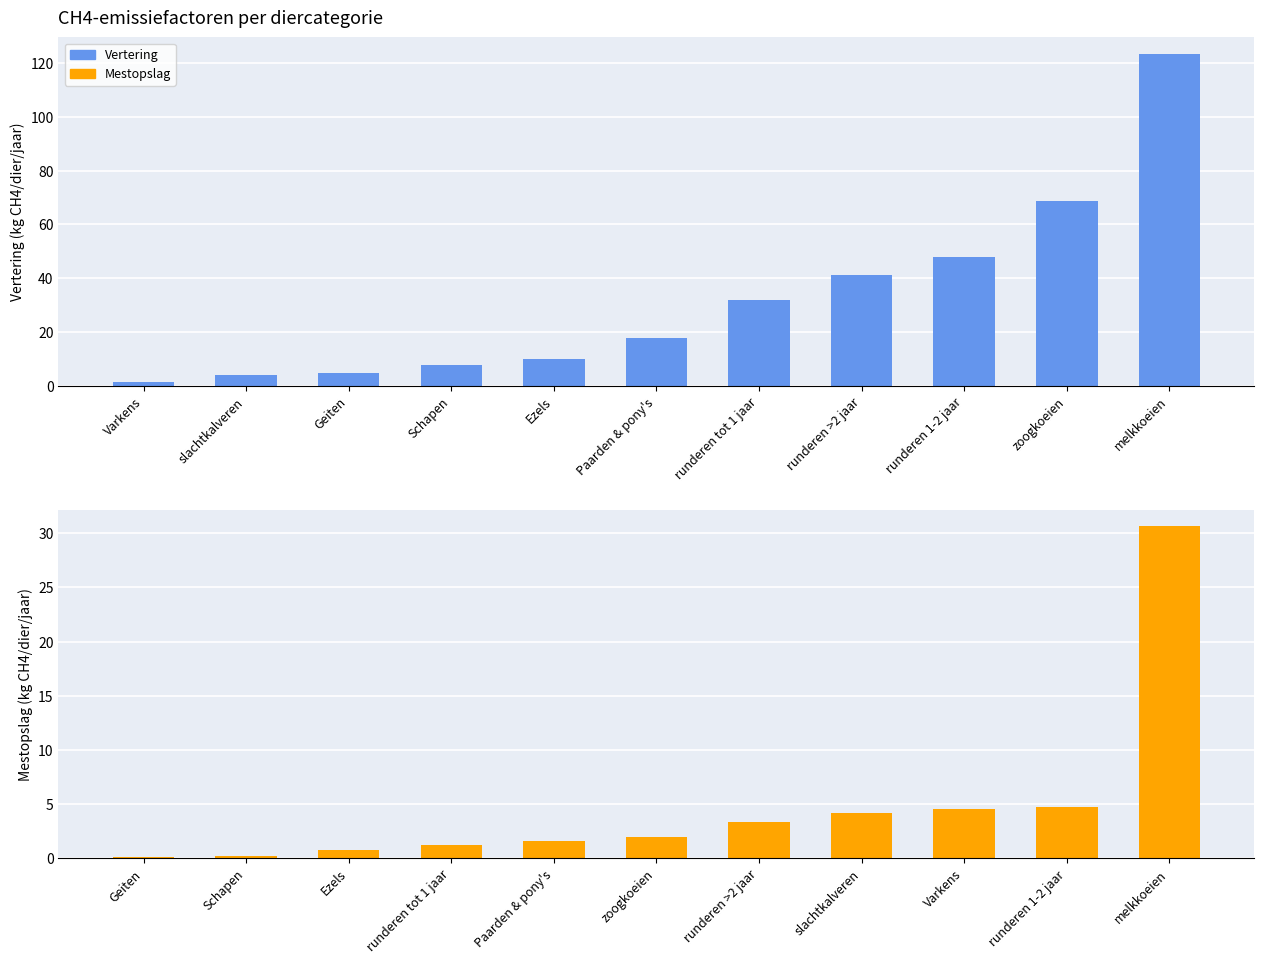

The value of Vertering (kg CH4/dier/jaar) at Paarden & pony's is 6.4. True or false?

False